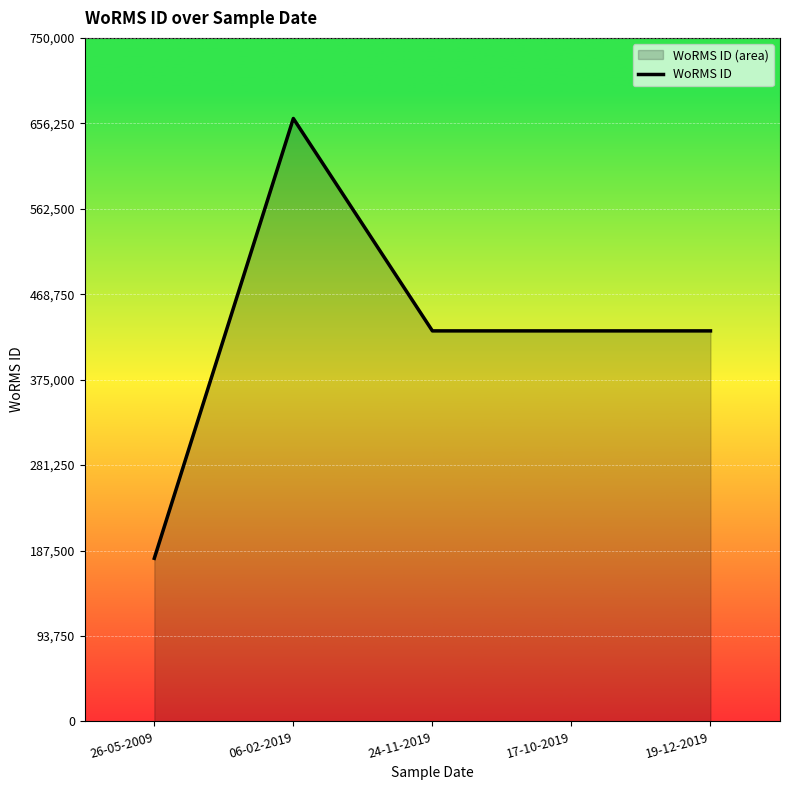

The chart shows a value of 428522 at 24-11-2019. True or false?

True